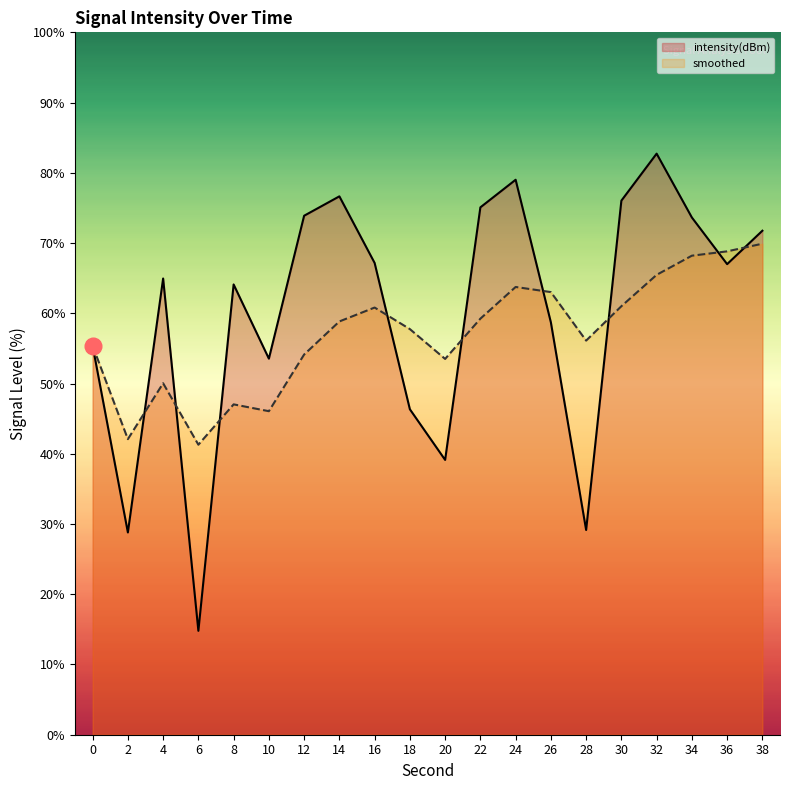

What is the difference between the maximum and minimum values in the intensity(dBm) series?

67.9